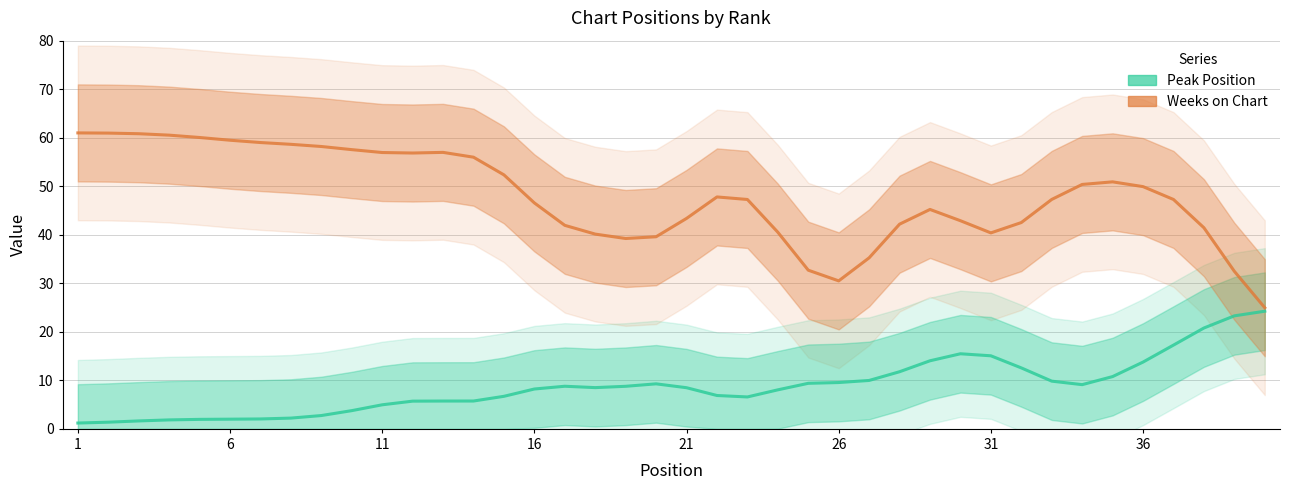

How many lines are shown in the chart?

2